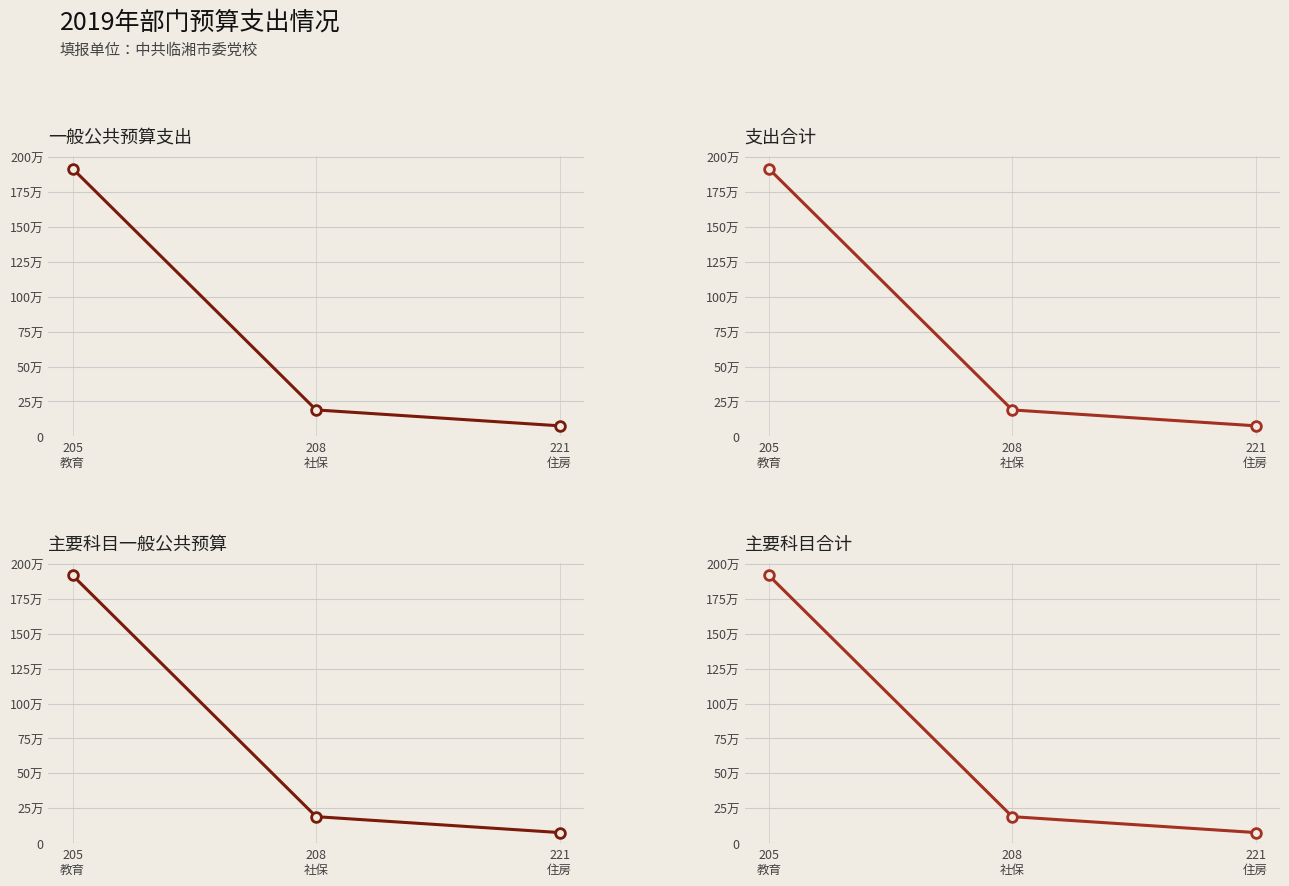

The value of 一般公共预算 at 208
社保 is 189658.4. True or false?

True